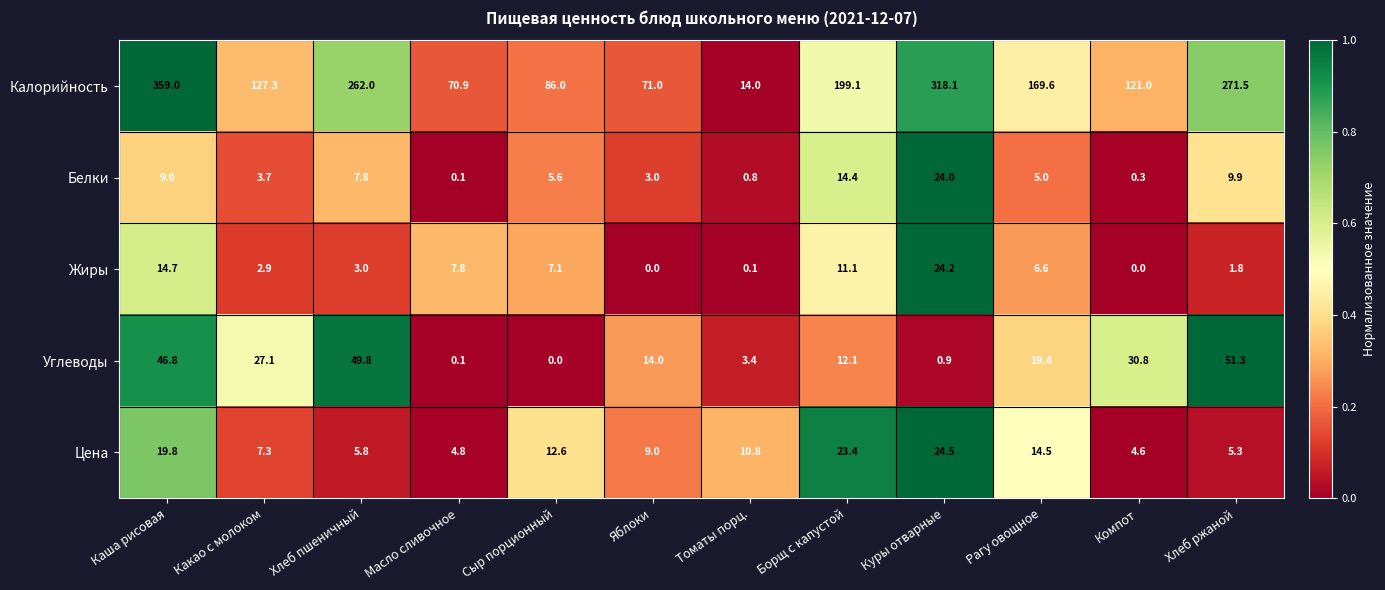

Which category has the highest value across all series?

Каша рисовая